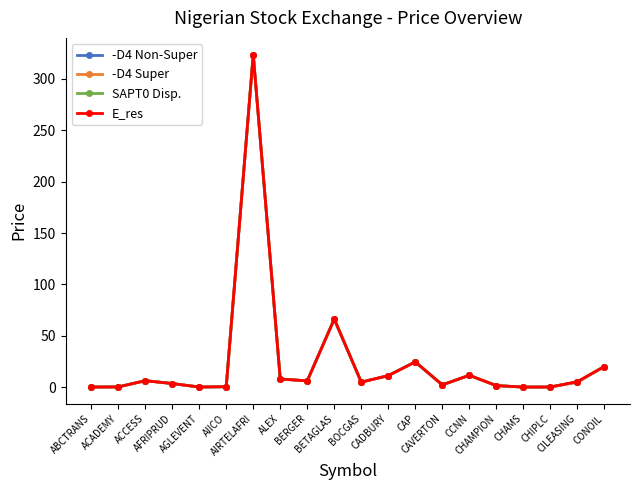

Rank the categories by E_res value from highest to lowest.

AIRTELAFRI, BETAGLAS, CAP, CONOIL, CCNN, CADBURY, ALEX, ACCESS, BERGER, CILEASING, BOCGAS, AFRIPRUD, CAVERTON, CHAMPION, AIICO, ACADEMY, CHIPLC, AGLEVENT, ABCTRANS, CHAMS